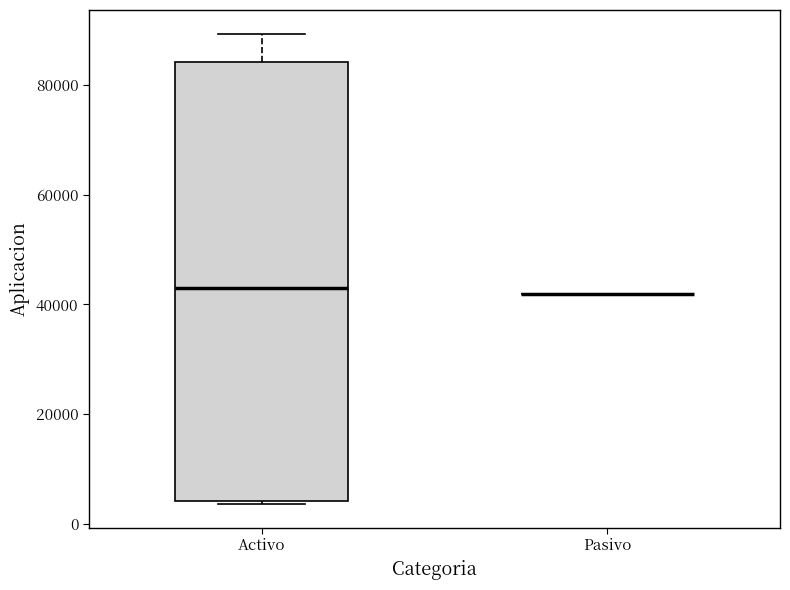

Reading left to right, read every box against the y-axis: the position of its median line, the range the box covers, and the ends of its whiskers. The values are not printed on the chart, so give them approximately, as read against the axis.

Activo: median 42000, box 4000 to 84000, whiskers 4000 (just below the box's lower edge) to 90000
Pasivo: box collapsed to a line at 42000, whiskers 42000 to 42000